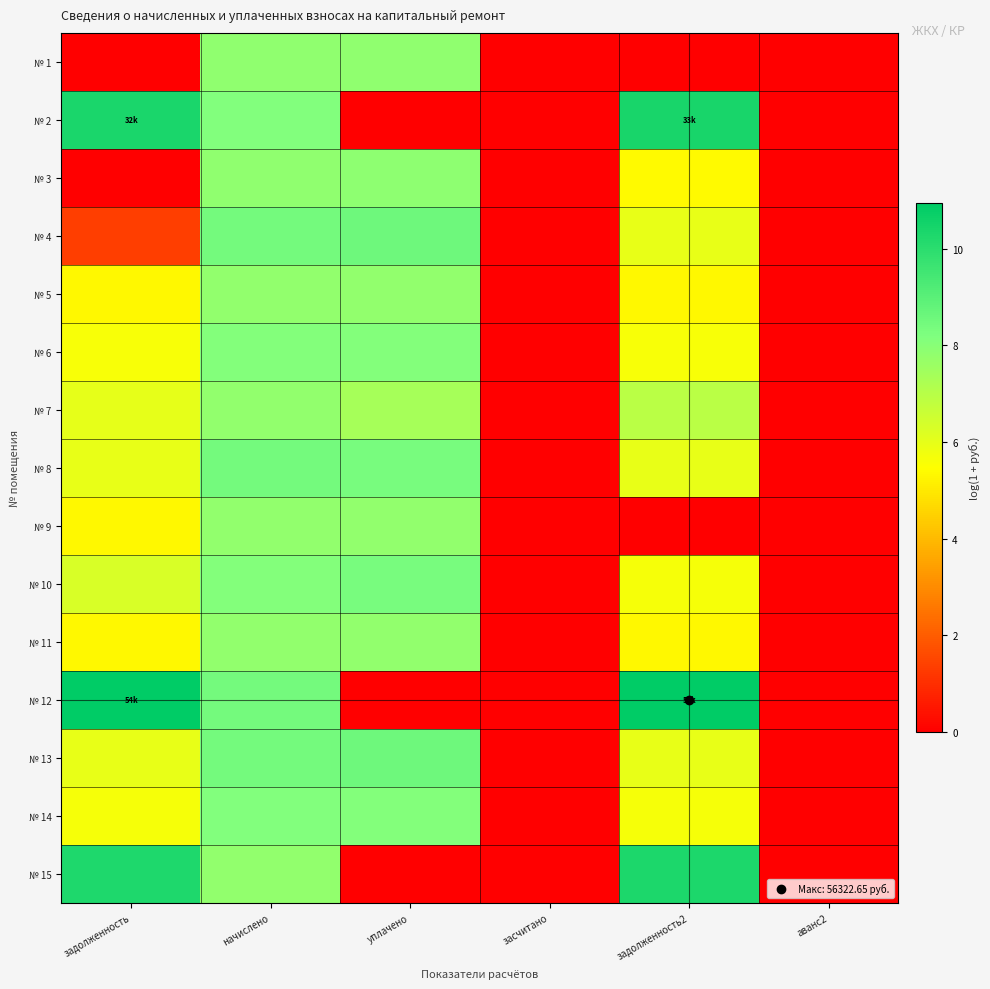

Count the number of data series in this chart.

15